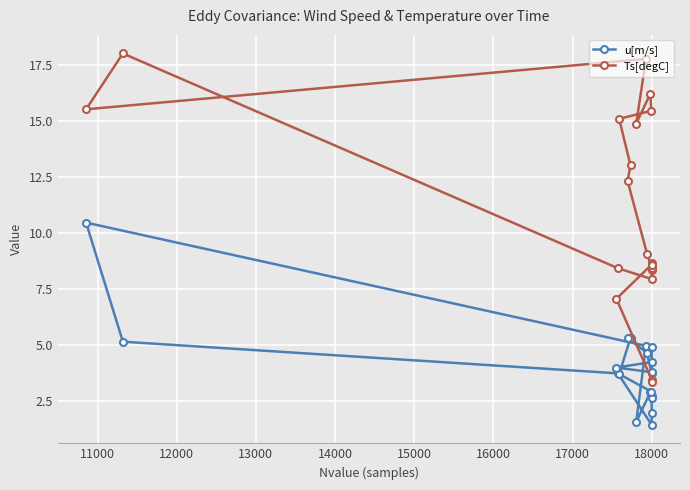

What is the minimum value shown in the chart?

1.5